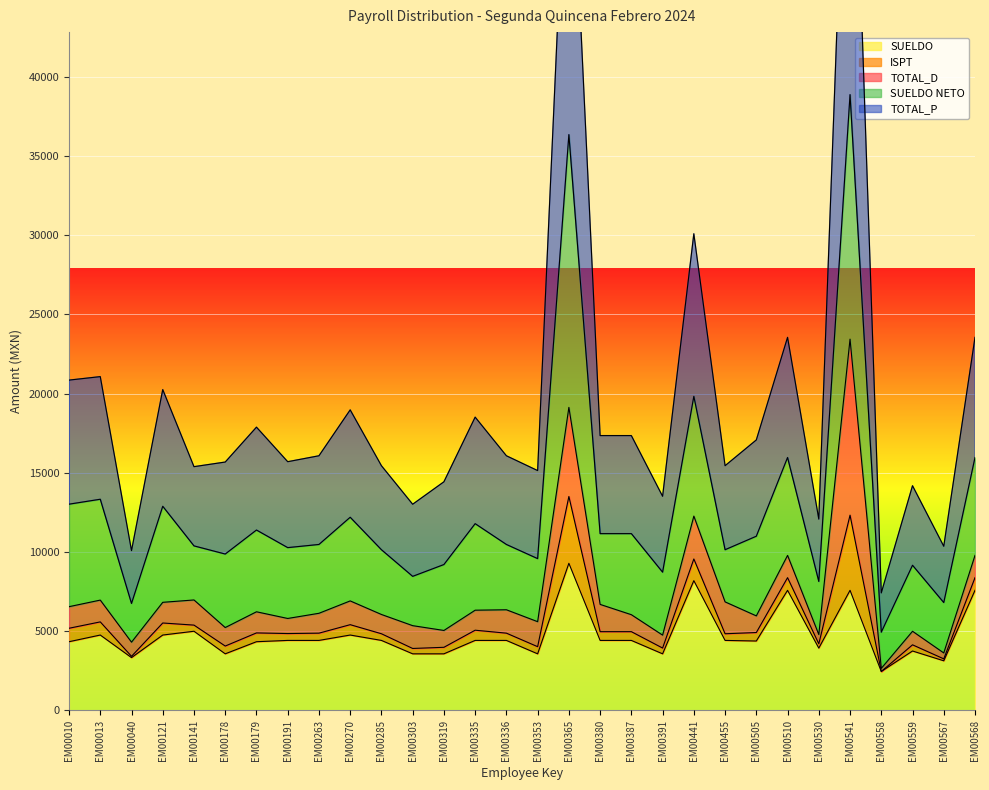

At which category does the chart reach its peak across all series?

EM00541